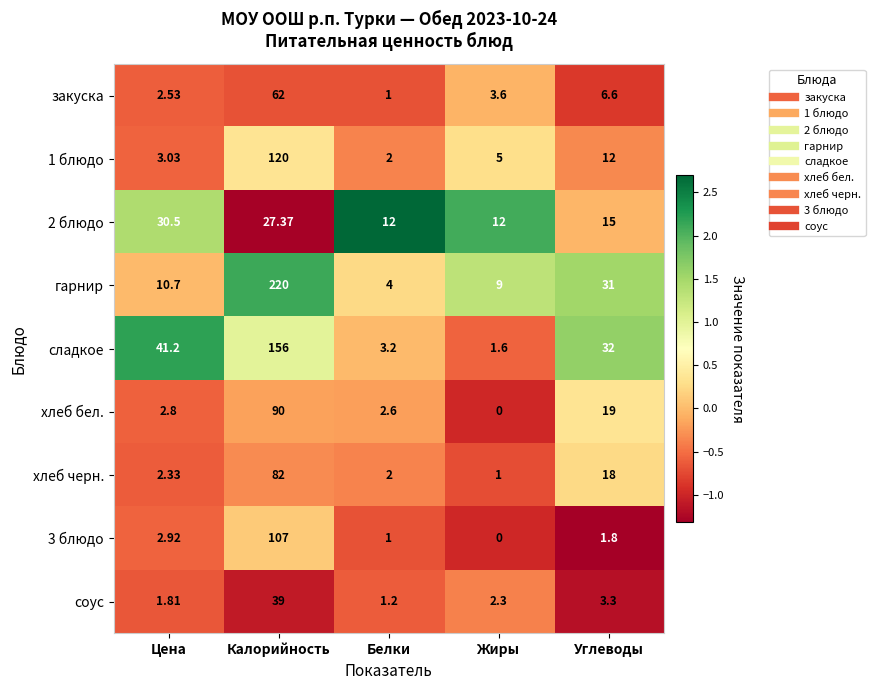

Rank the series by their maximum value, from highest to lowest.

гарнир, сладкое, 1 блюдо, 3 блюдо, хлеб бел., хлеб черн., закуска, соус, 2 блюдо